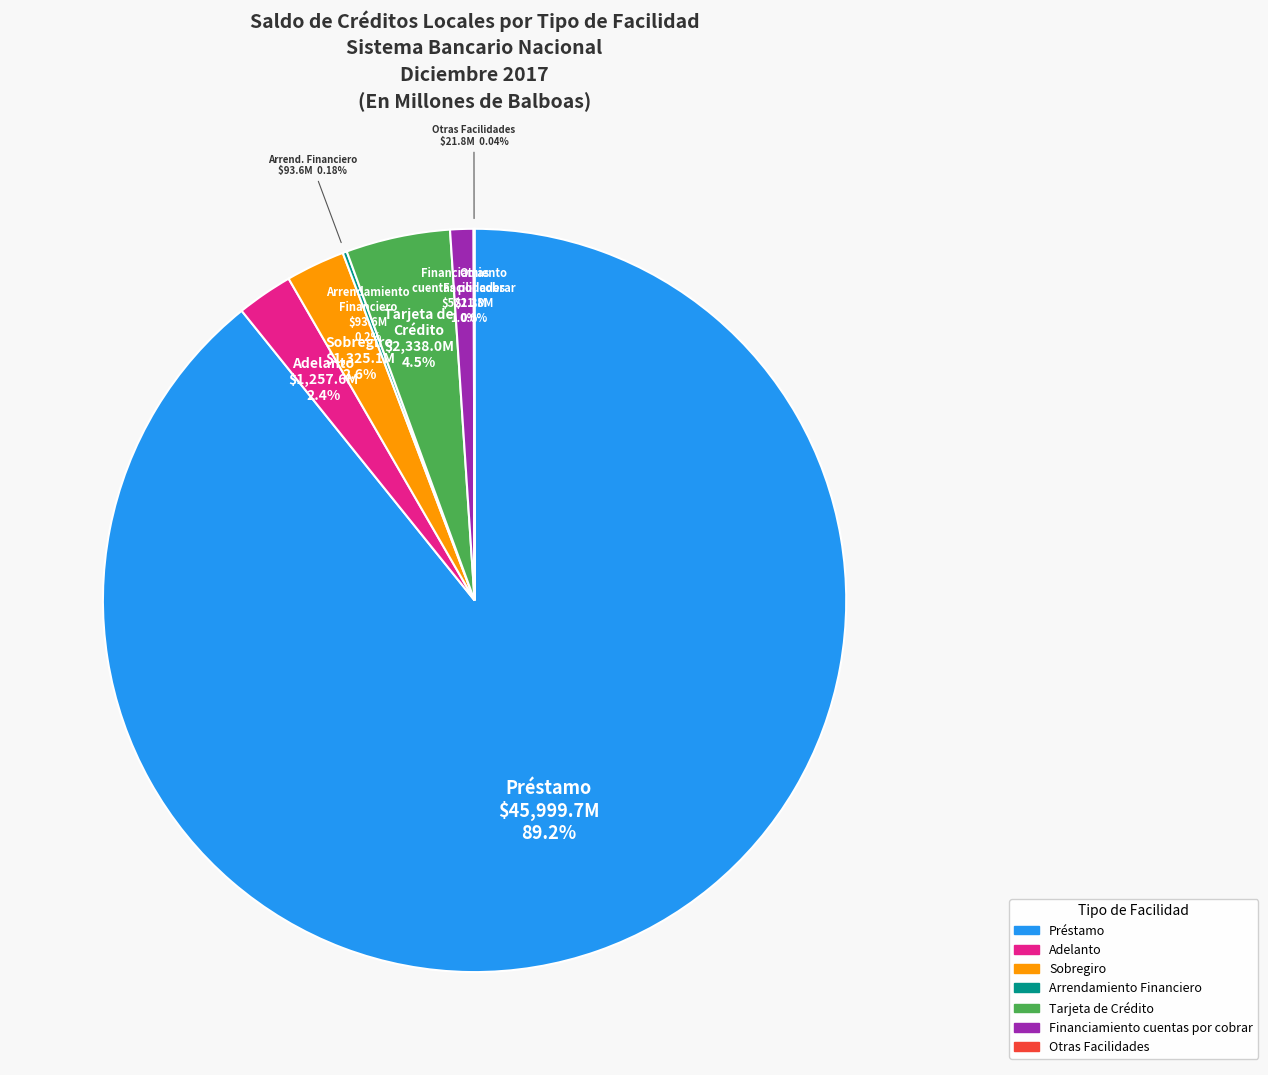

To the nearest percent, what portion does Financiamiento cuentas por cobrar represent?

1%